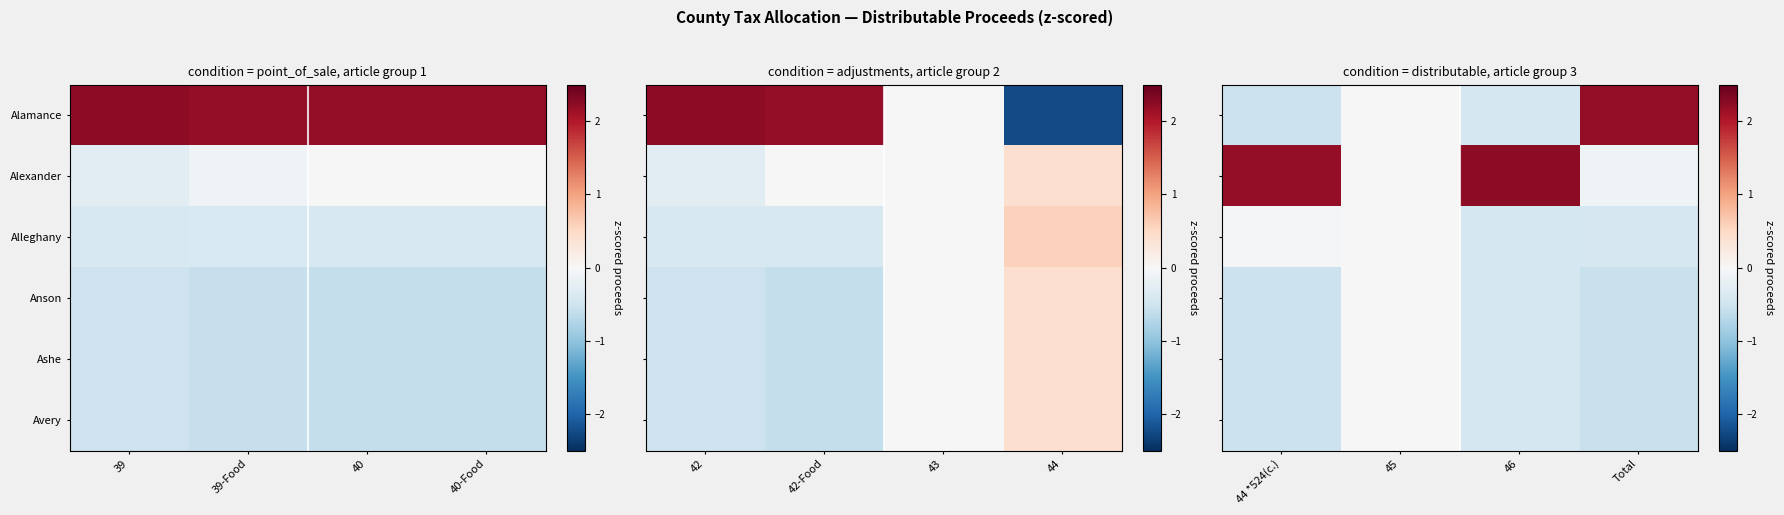

The value of Ashe at 46 is -0.3. True or false?

False